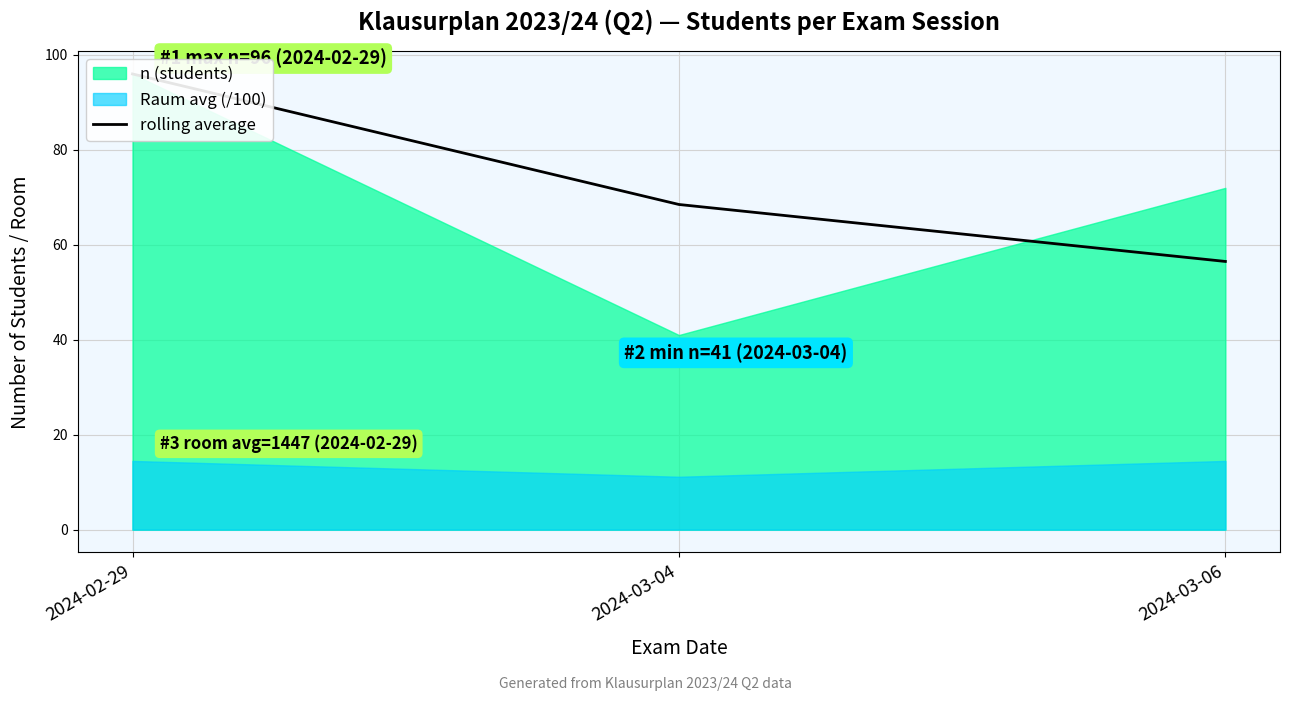

Between 2024-03-04 and 2024-02-29, which is larger?

2024-02-29